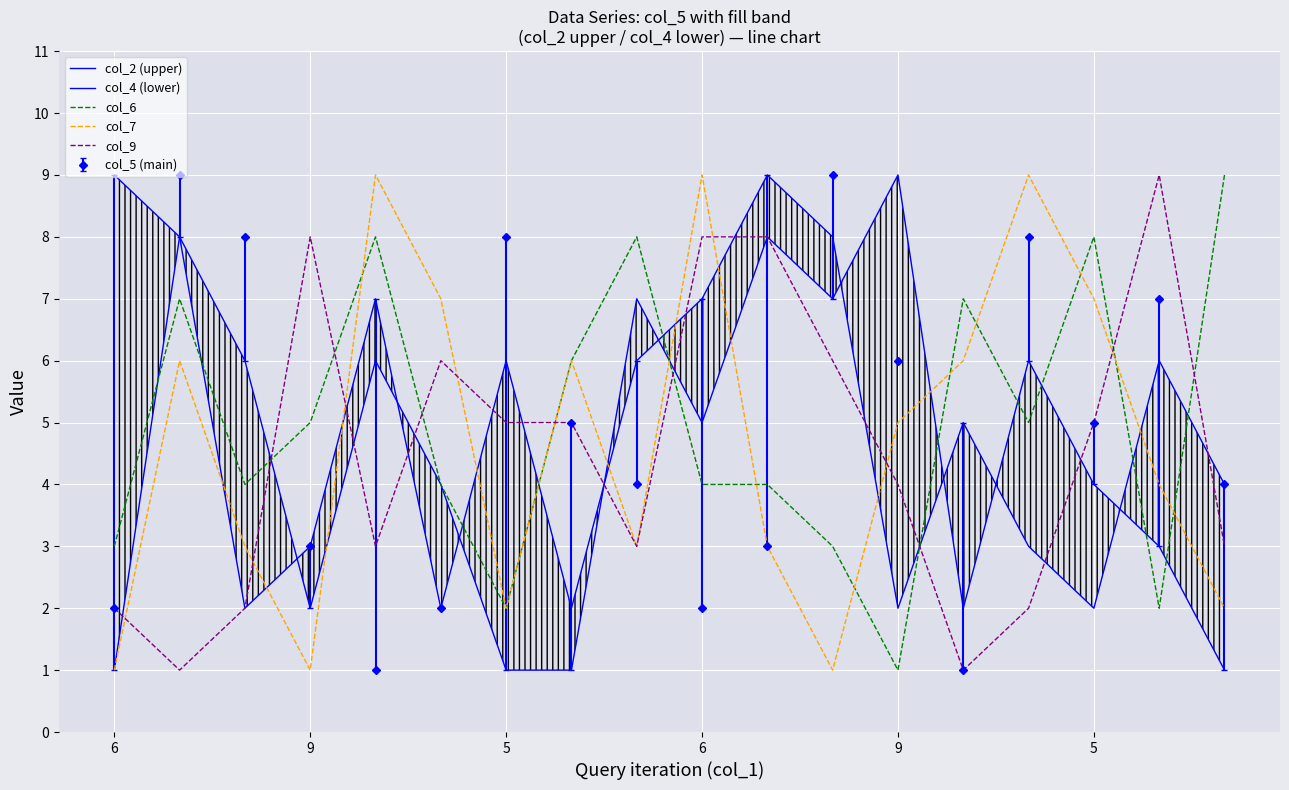

What is the spread (max minus min) of values at 9?

7